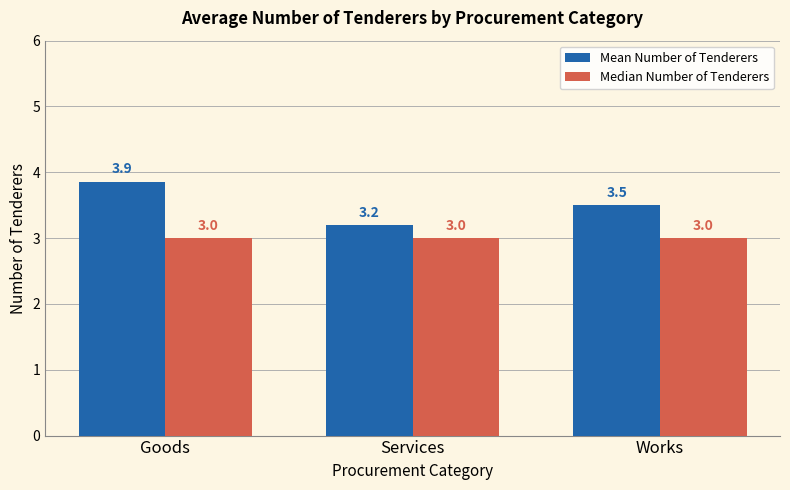

What is the lowest value of the Mean Number of Tenderers series?

3.2